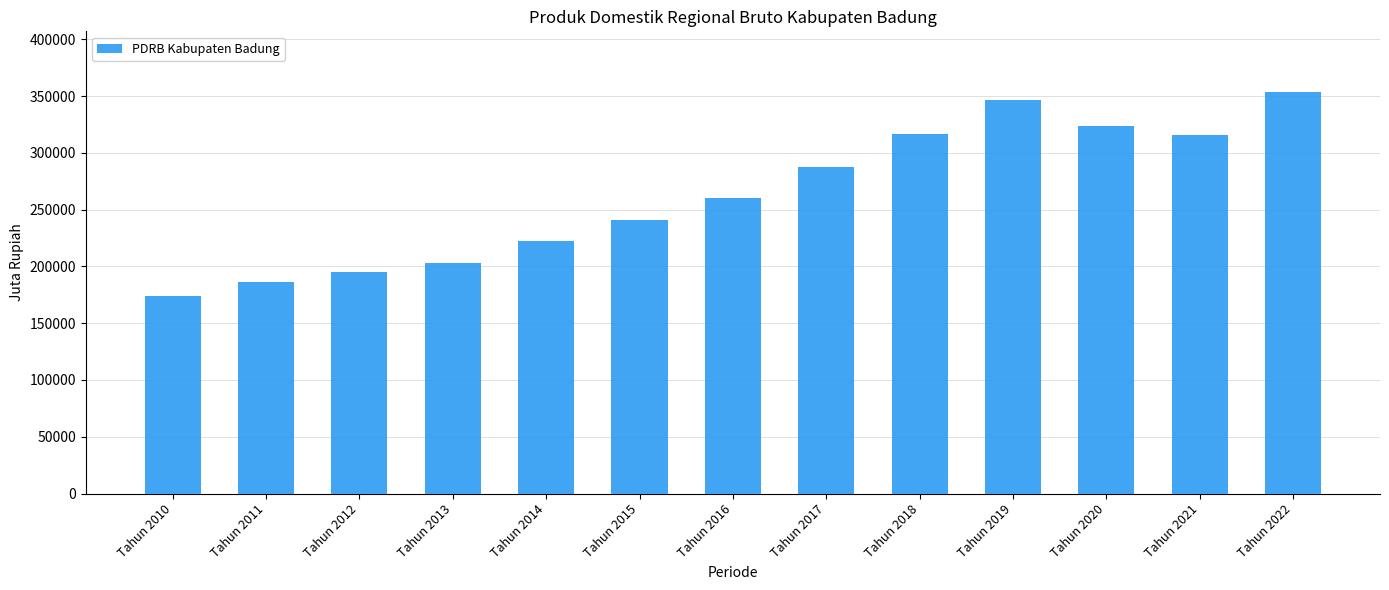

What is the difference between the second highest and minimum values?

172536.1